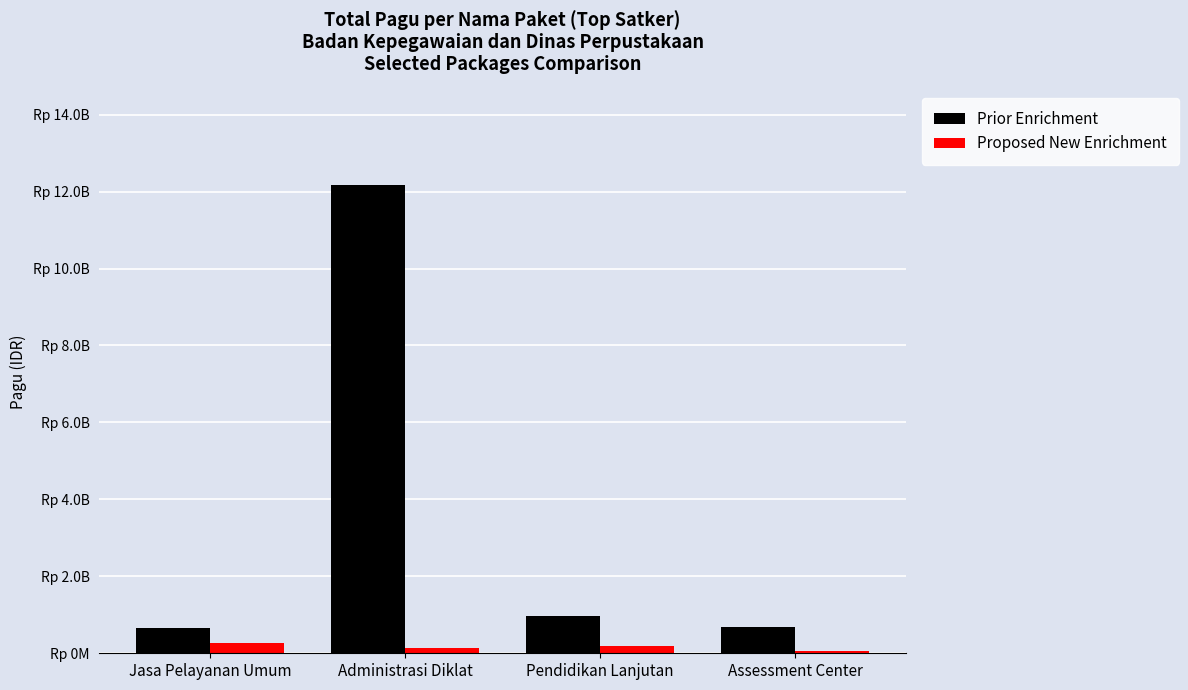

What are all the series names shown in the legend?

Prior Enrichment, Proposed New Enrichment